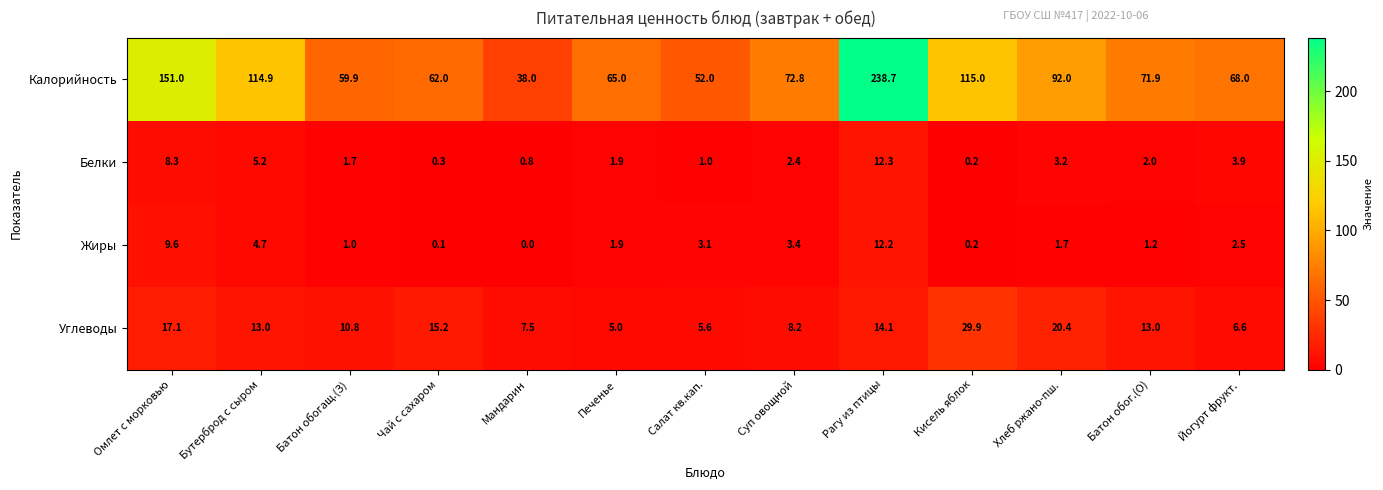

Rank the series at Йогурт фрукт. from highest to lowest value.

Калорийность, Углеводы, Белки, Жиры